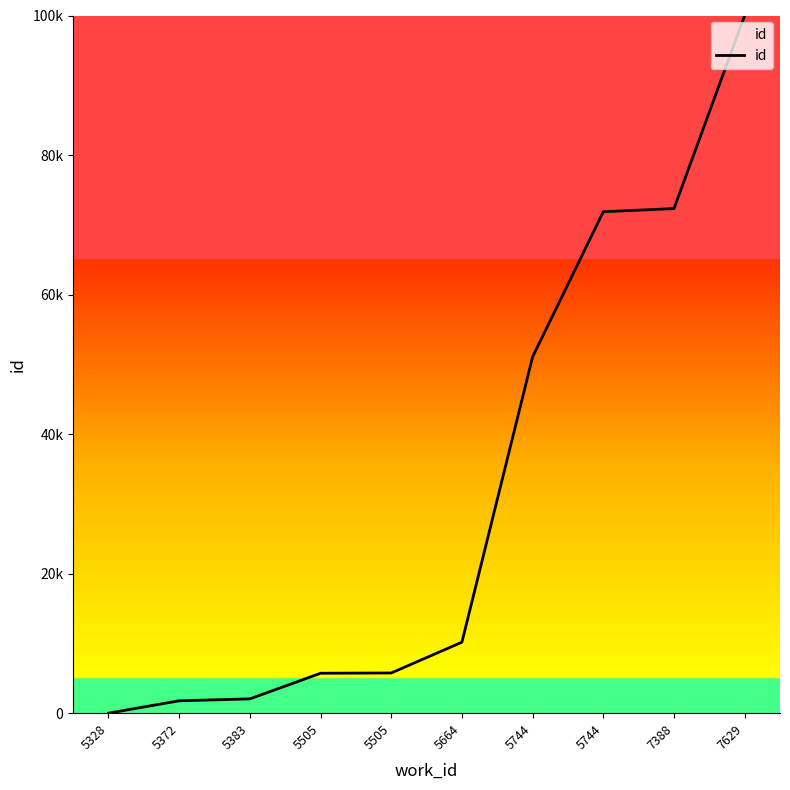

Does the chart display data point markers on the line(s)?

No